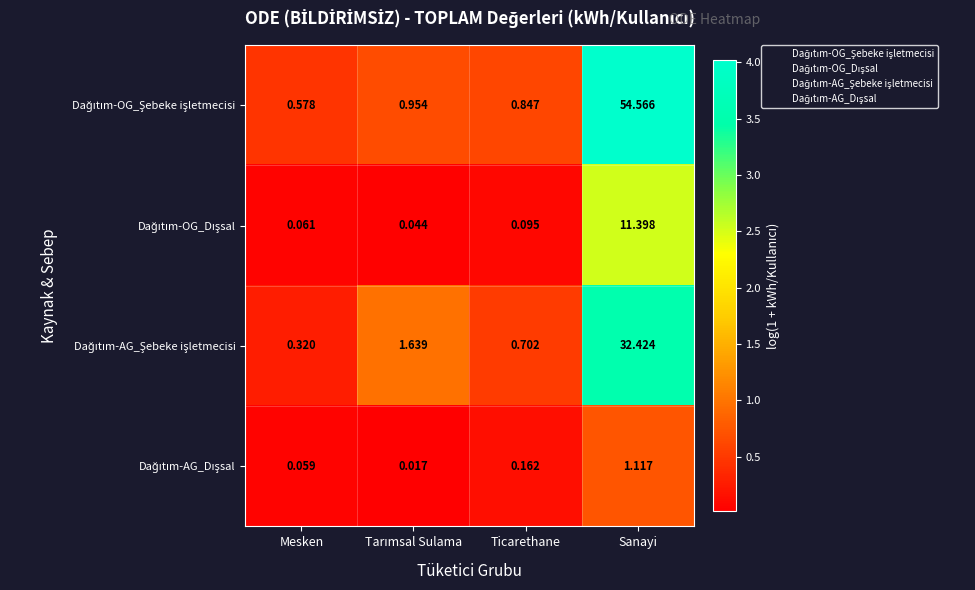

At which category is the sum across all series the highest?

Sanayi